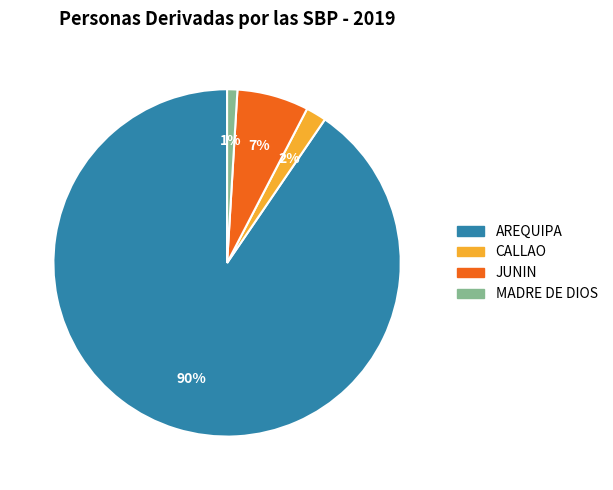

What is the smallest slice in the pie chart?

MADRE DE DIOS